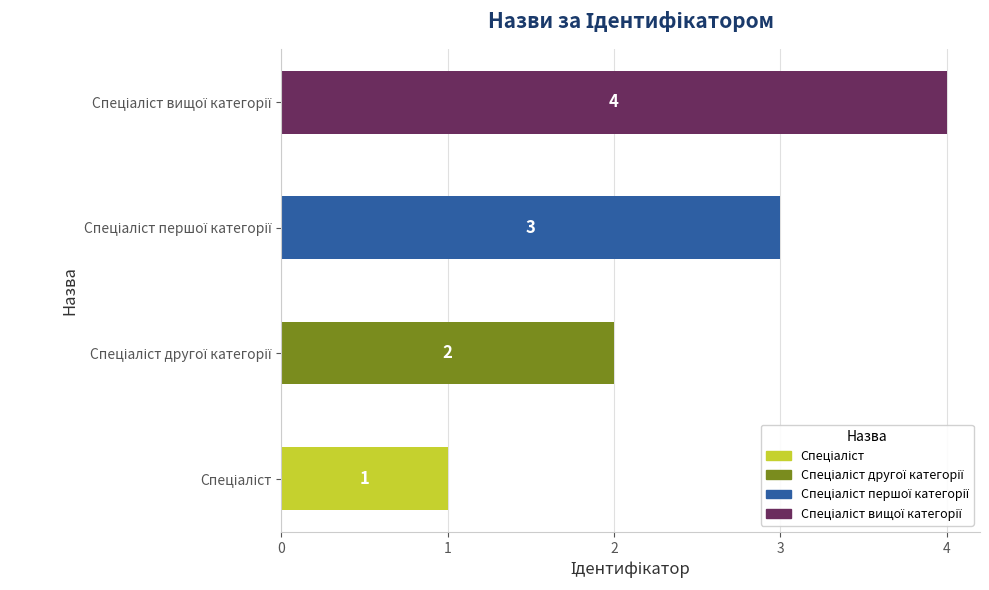

What is the sum of all values?

10